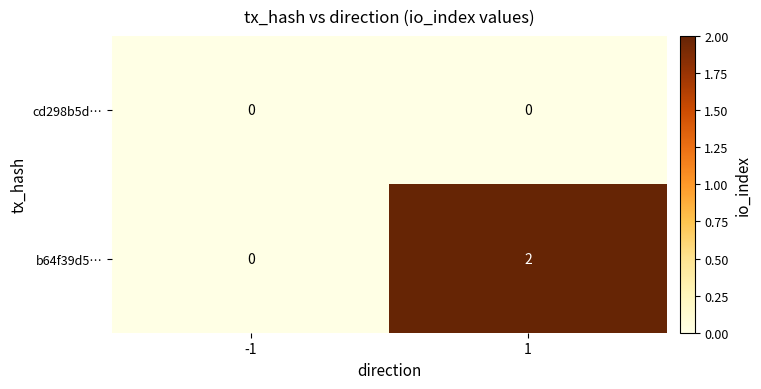

The value of b64f39d5… at 1 is 1. True or false?

False